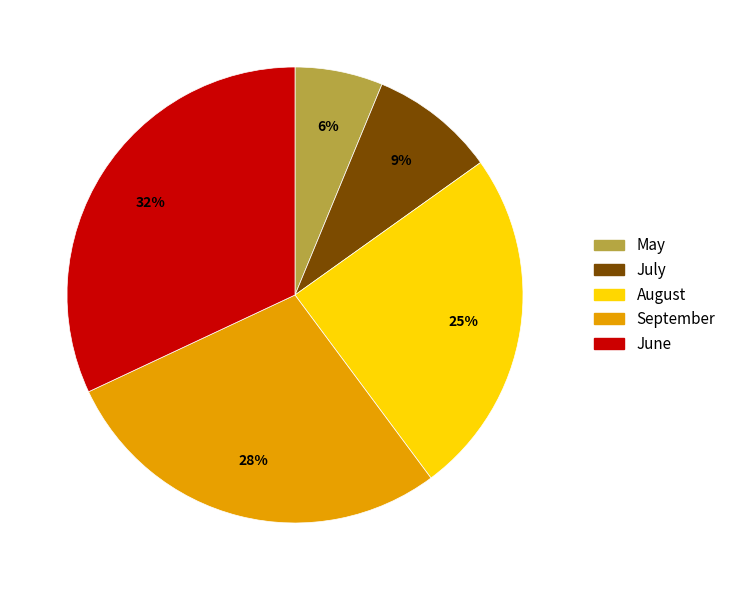

What is the ratio of the value at June to the value at July?

3.6